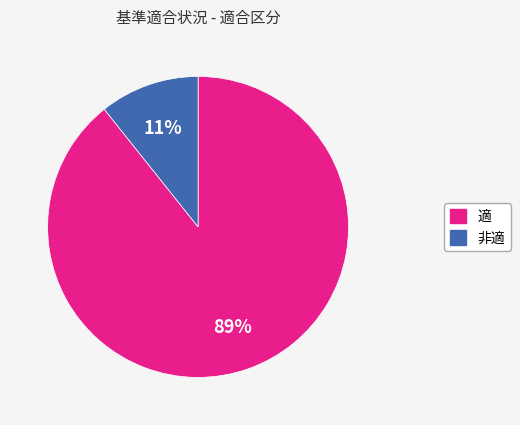

How many segments does this pie chart have?

2